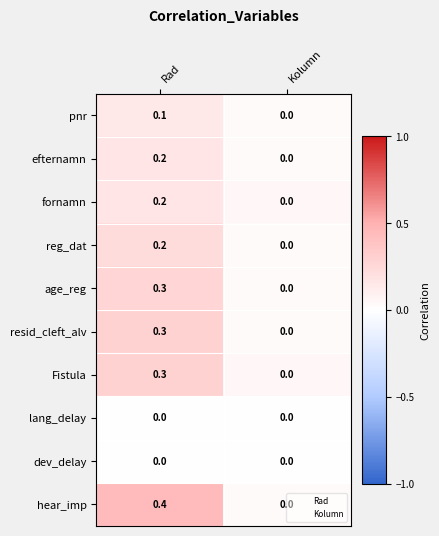

What is the total value across all series at Rad?

2.0